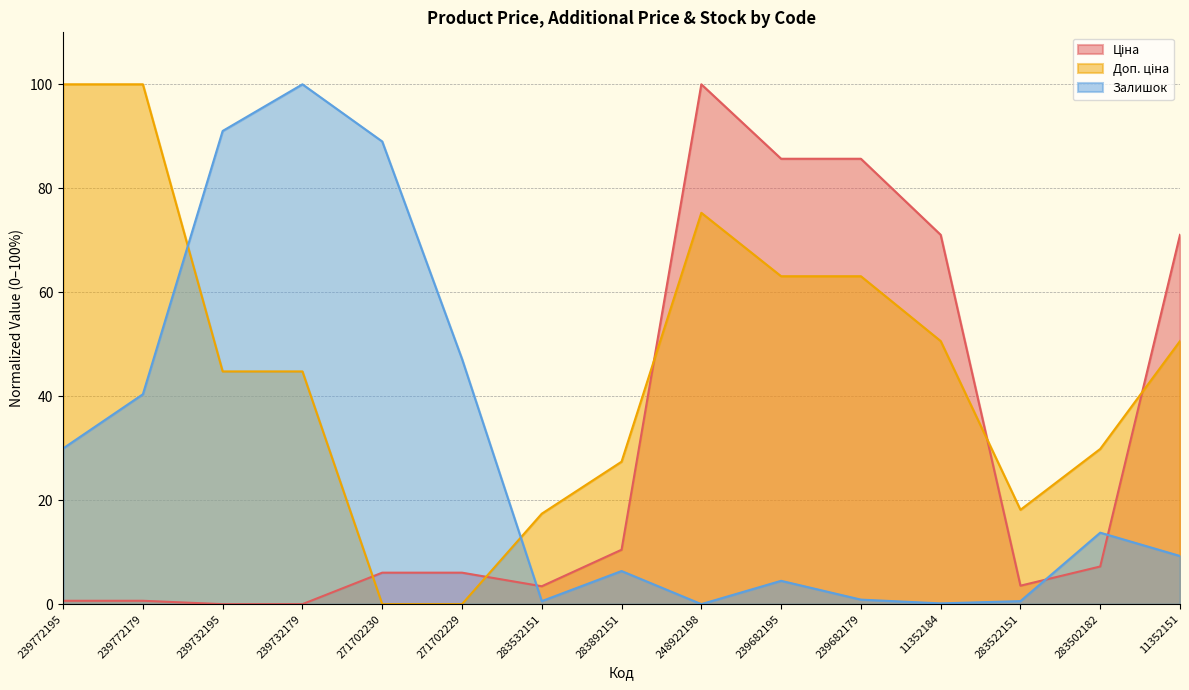

How many values in the Доп. ціна series exceed 44?

9